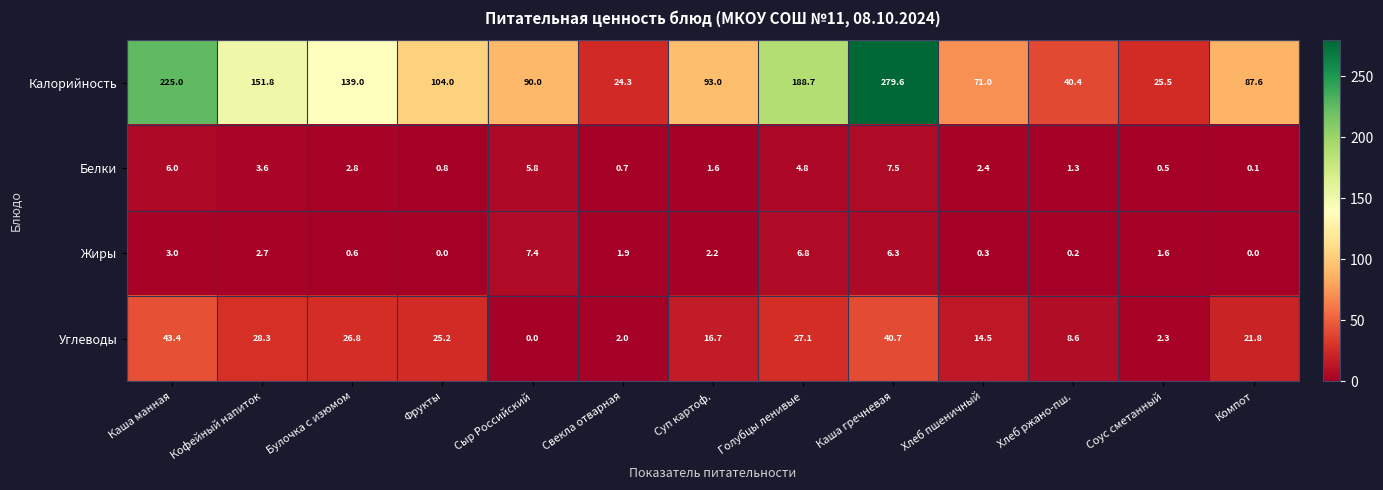

Is it true that Углеводы equals 19.3 at Кофейный напиток?

False